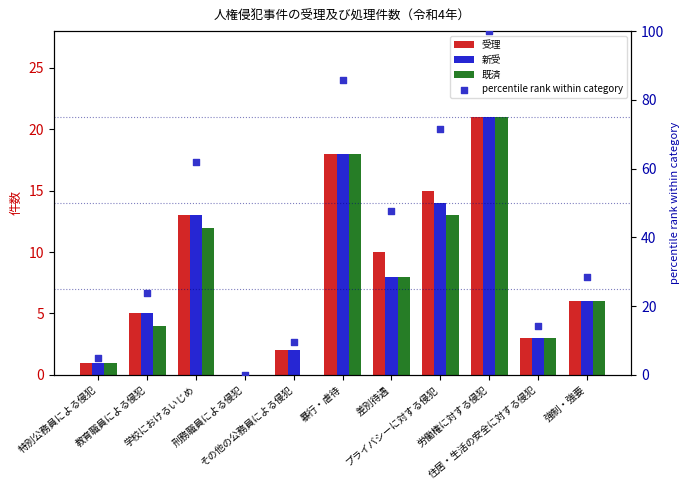

At which category is the sum across all series the highest?

労働権に対する侵犯